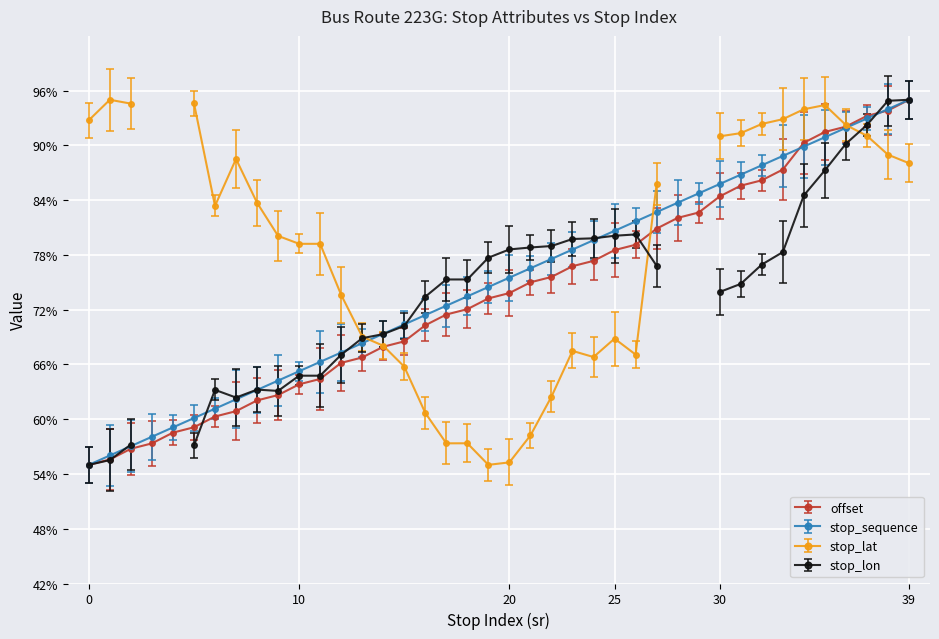

The stop_sequence series shows 65.3 at 10. True or false?

True